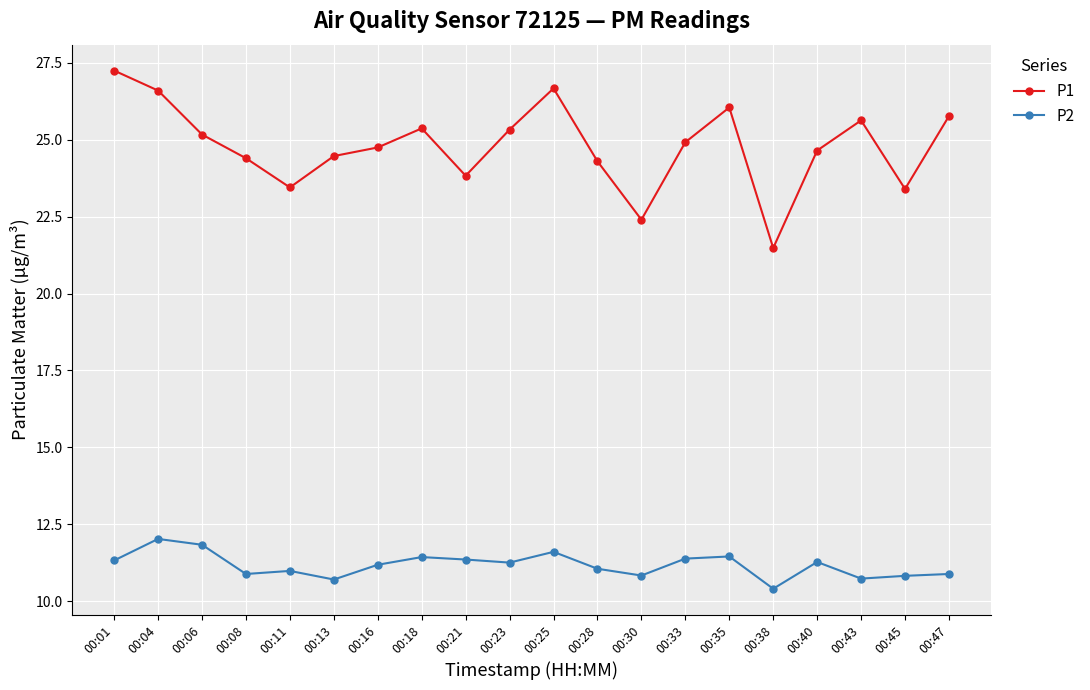

Where is the first local minimum for P1?

00:11